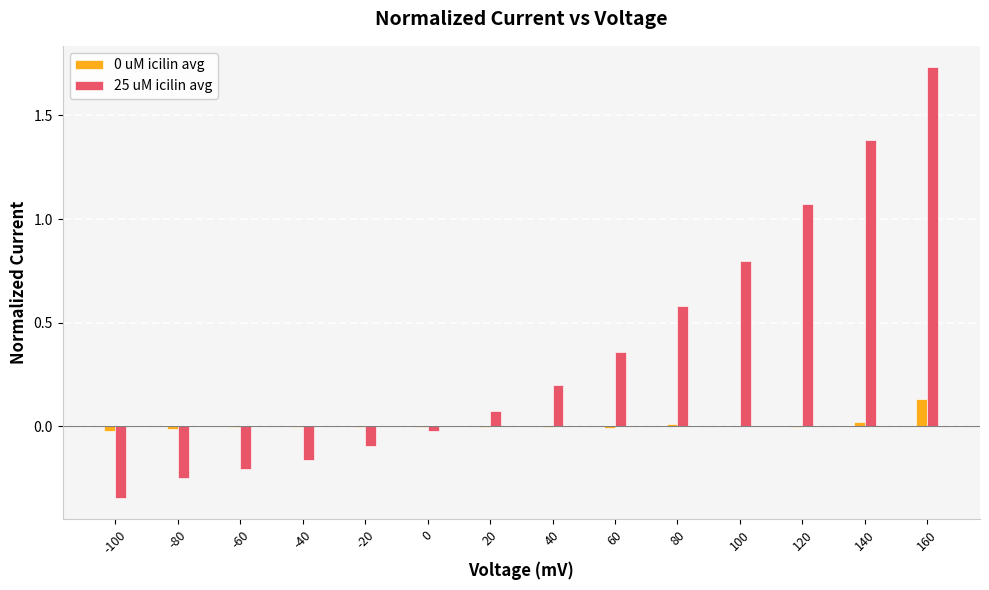

The 25 uM icilin avg series shows -0.3 at -60. True or false?

False